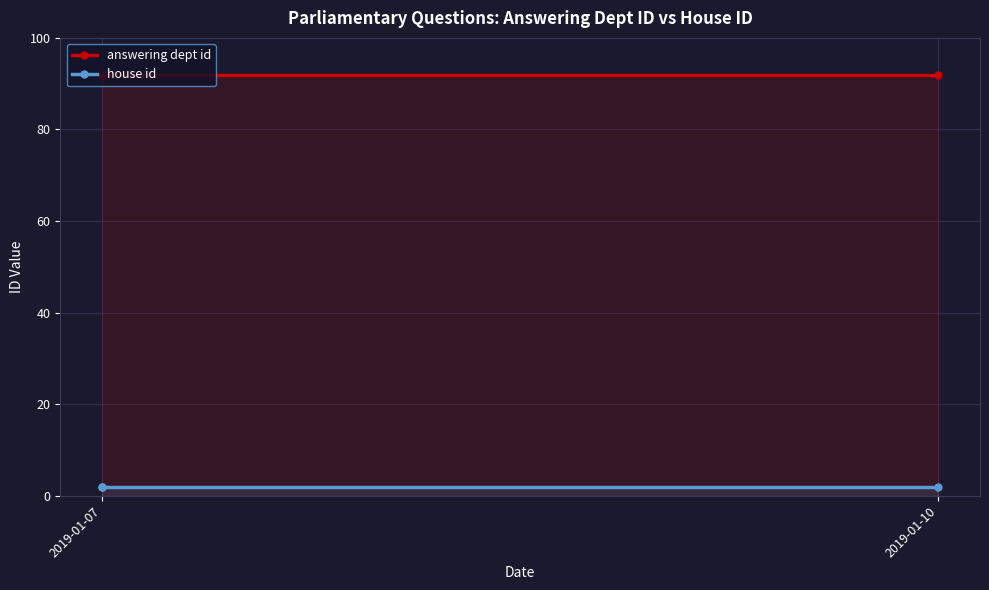

Which series has the widest spread of values?

answering dept id